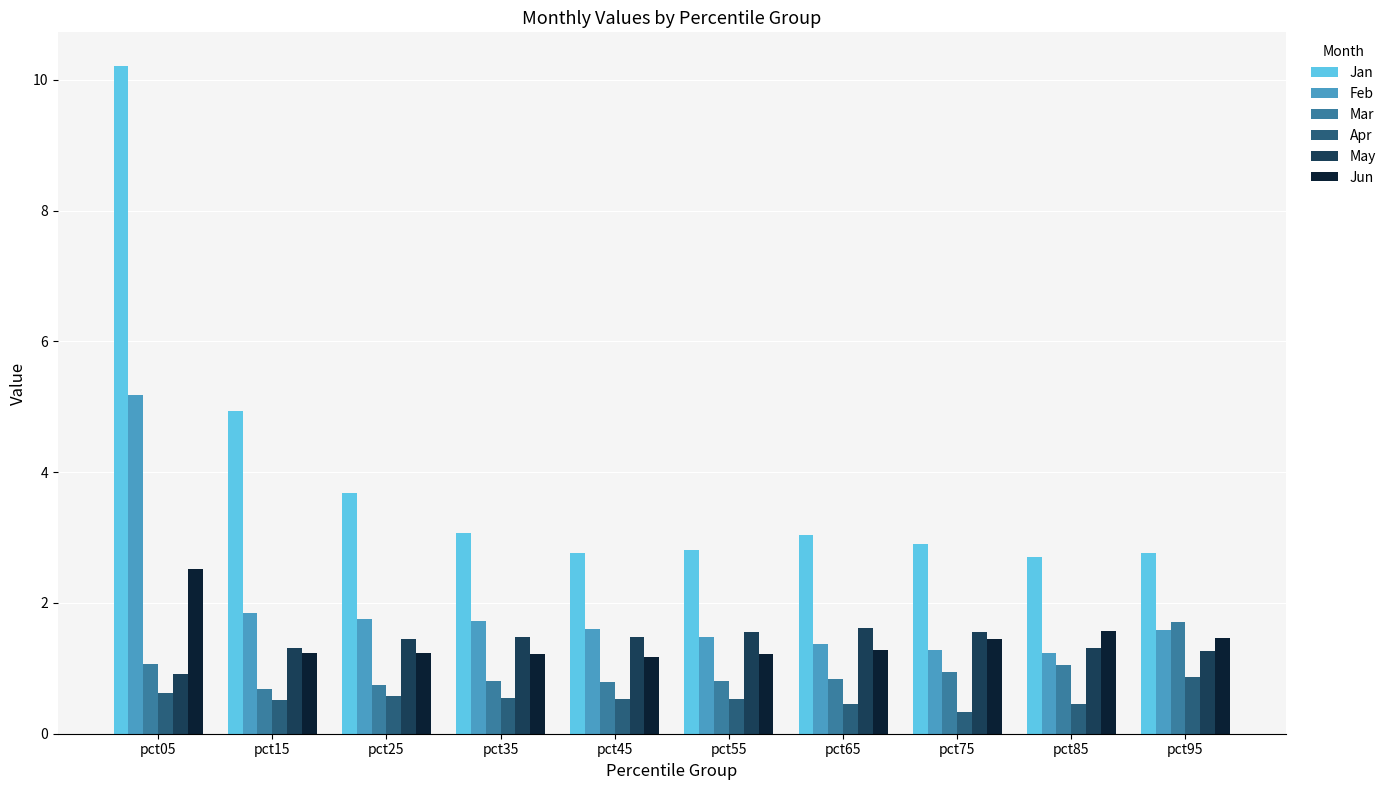

Which category has the highest value in the Mar series?

pct95